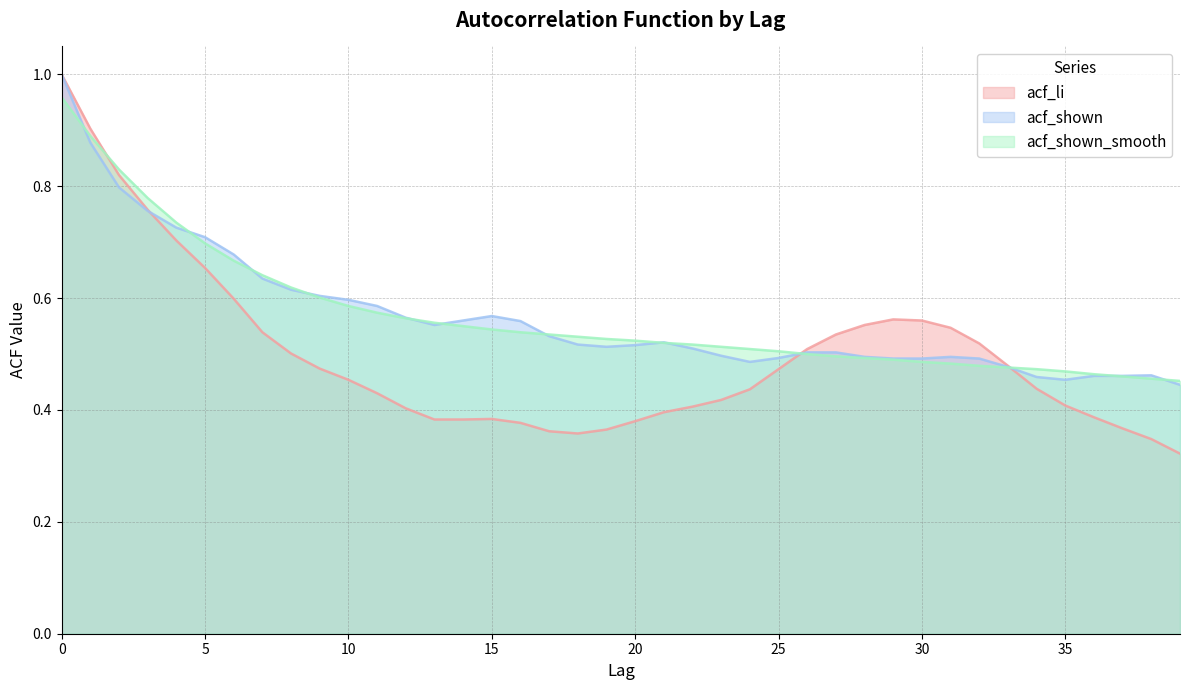

Where do acf_shown_smooth and acf_li first cross each other?

1 and 2